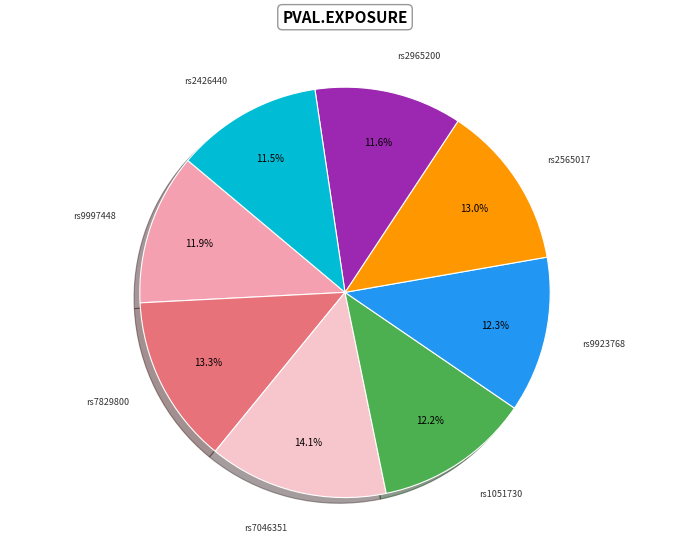

Is there any slice that represents more than half of the pie?

No